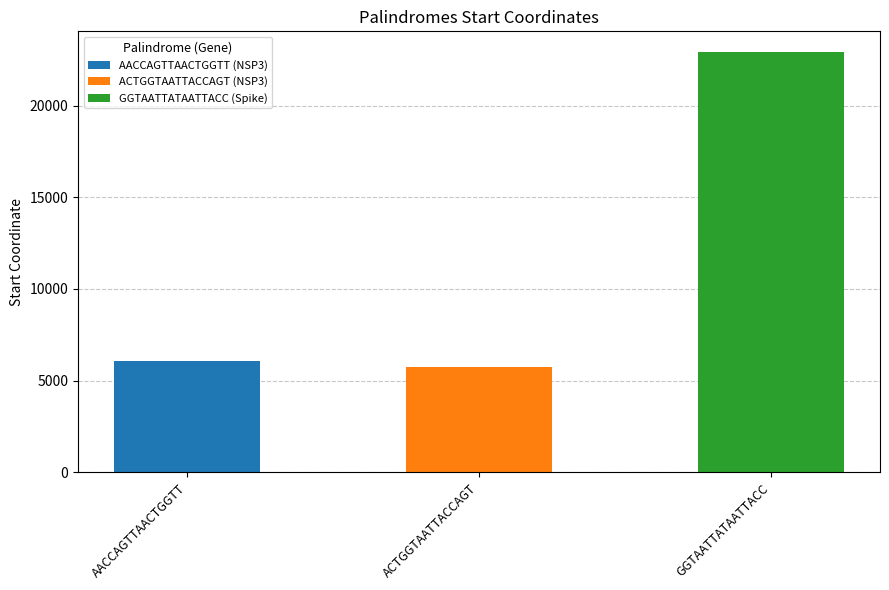

How many bars are there in total?

3